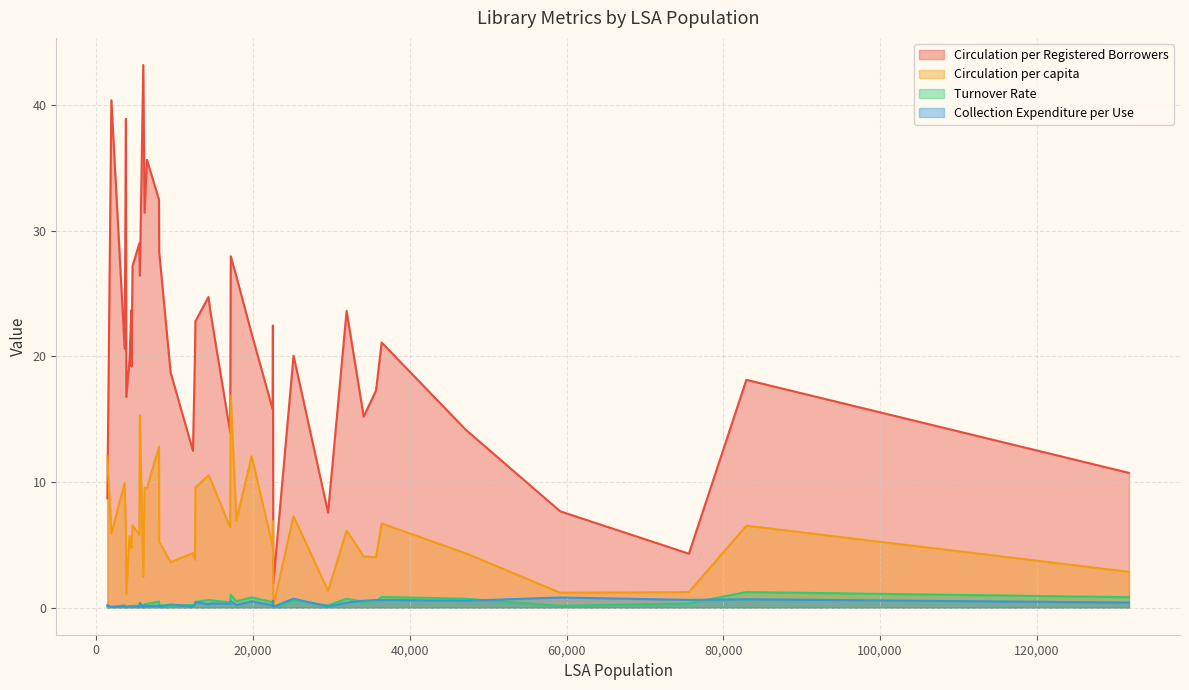

At how many categories does at least one series exceed 17?

28